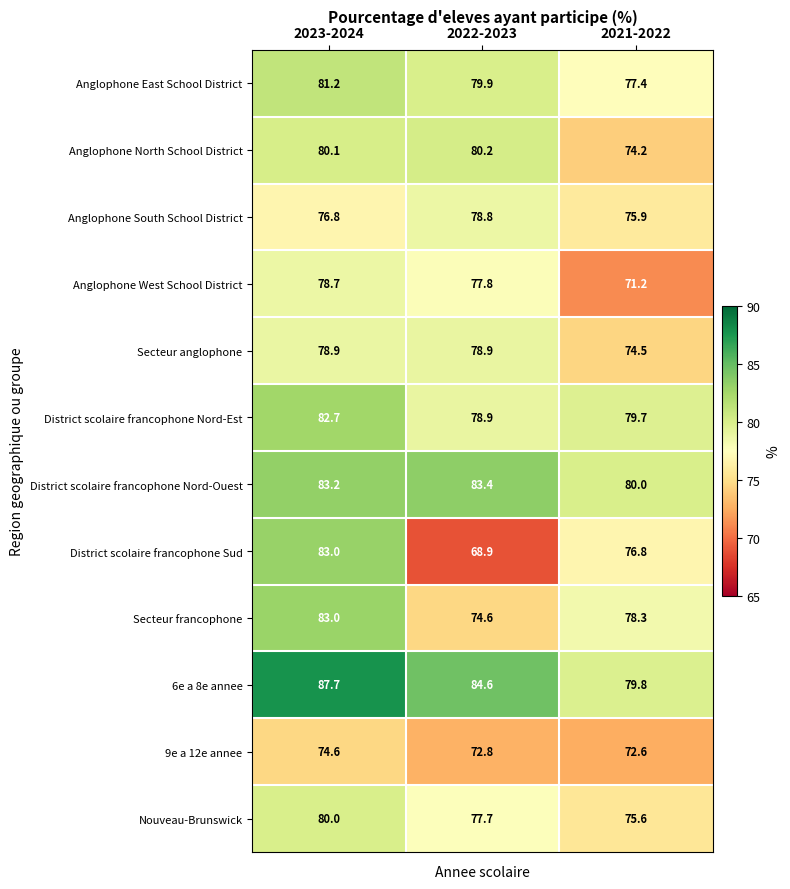

At which category does the chart reach its peak across all series?

2023-2024